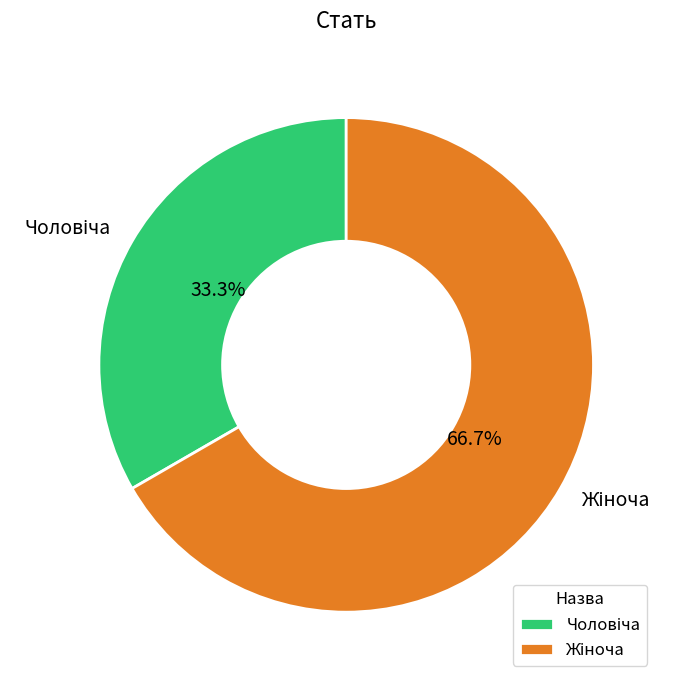

Is there any slice that represents more than half of the pie?

Yes